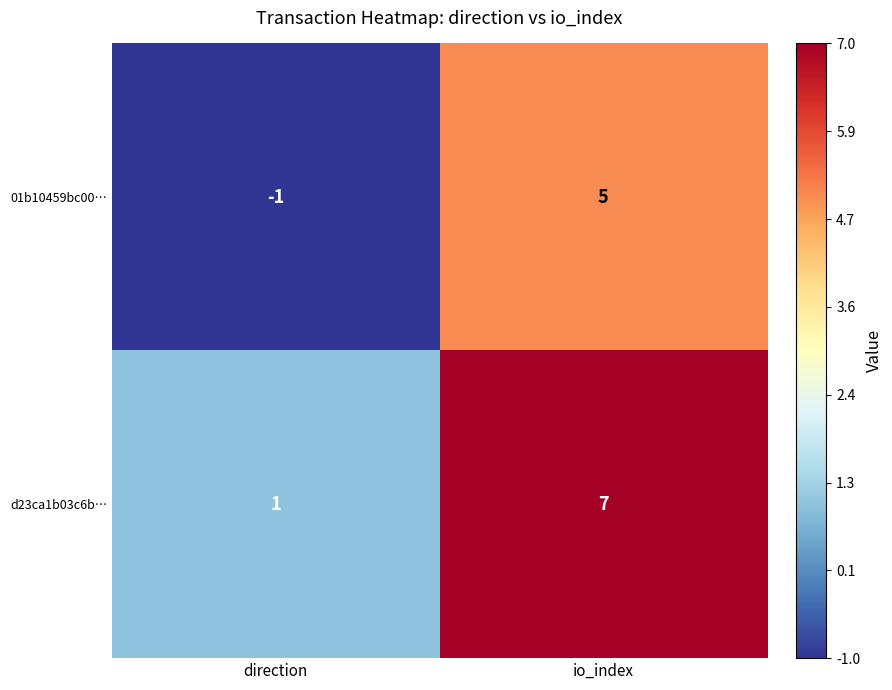

The 01b10459bc00… series shows 5 at io_index. True or false?

True